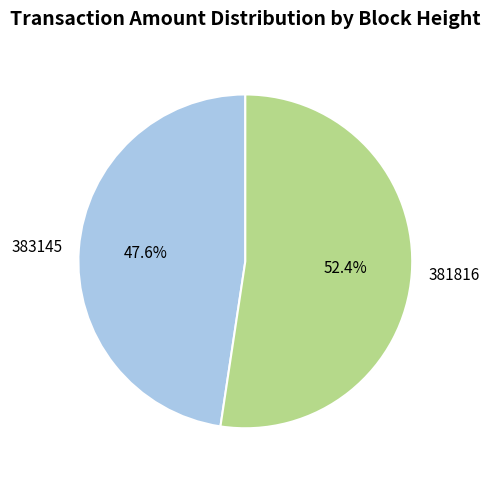

Which slice is the smallest?

383145